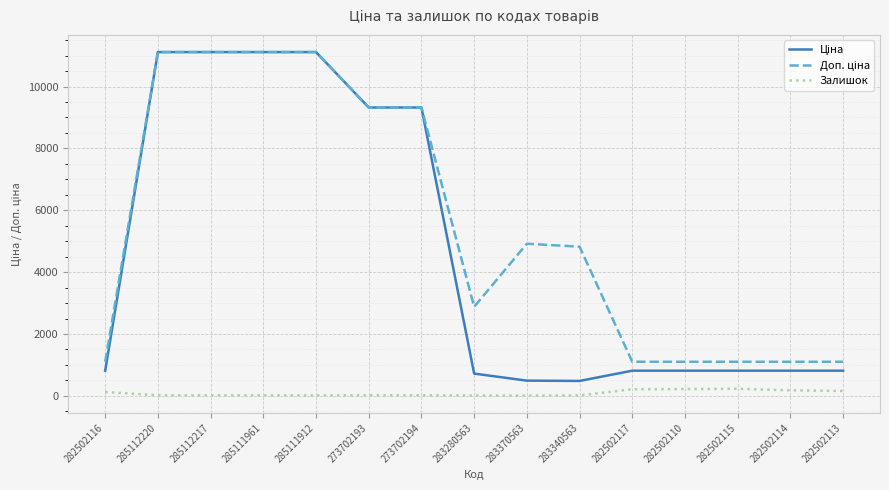

What is the maximum value shown in the chart?

11113.6